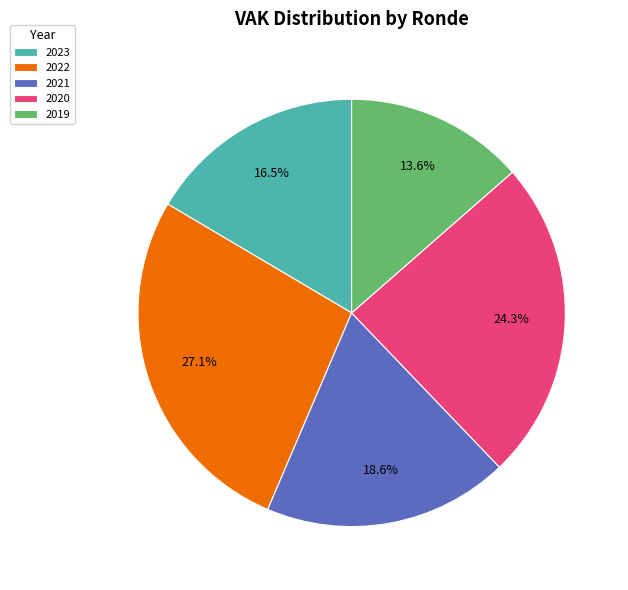

Does any single category account for the majority?

No